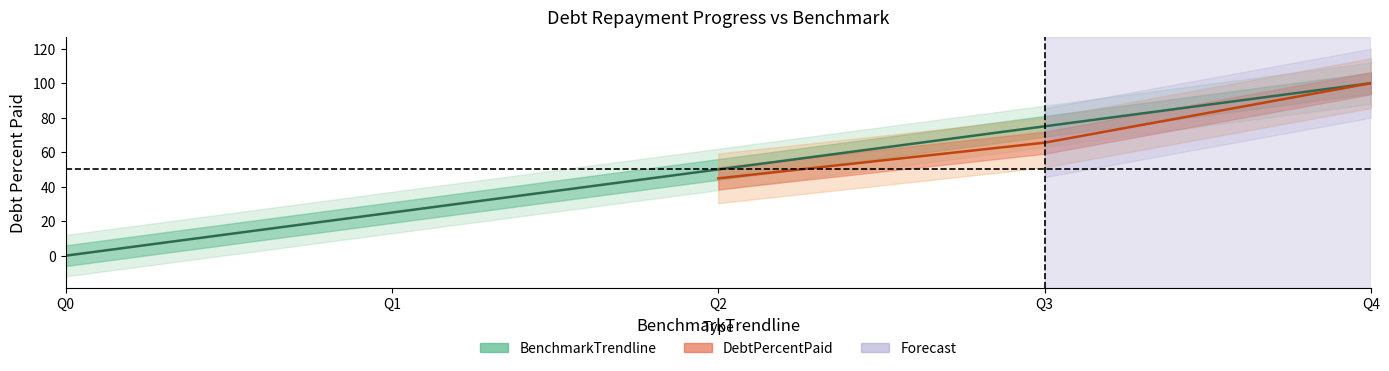

How many data points are above 50?

2